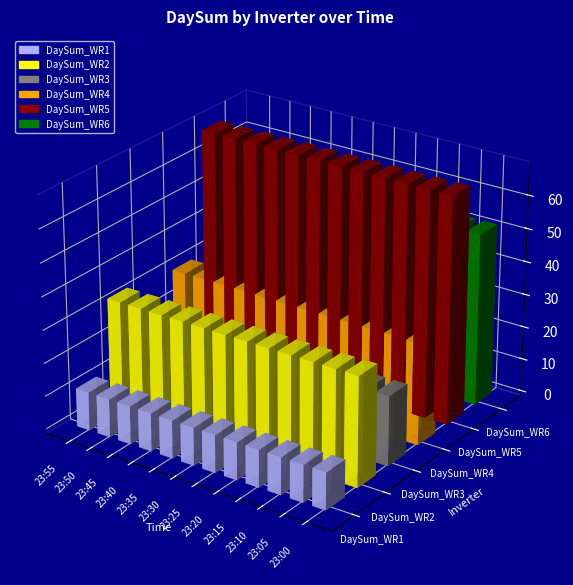

The value of DaySum_WR4 at 23:50 is 30780. True or false?

True